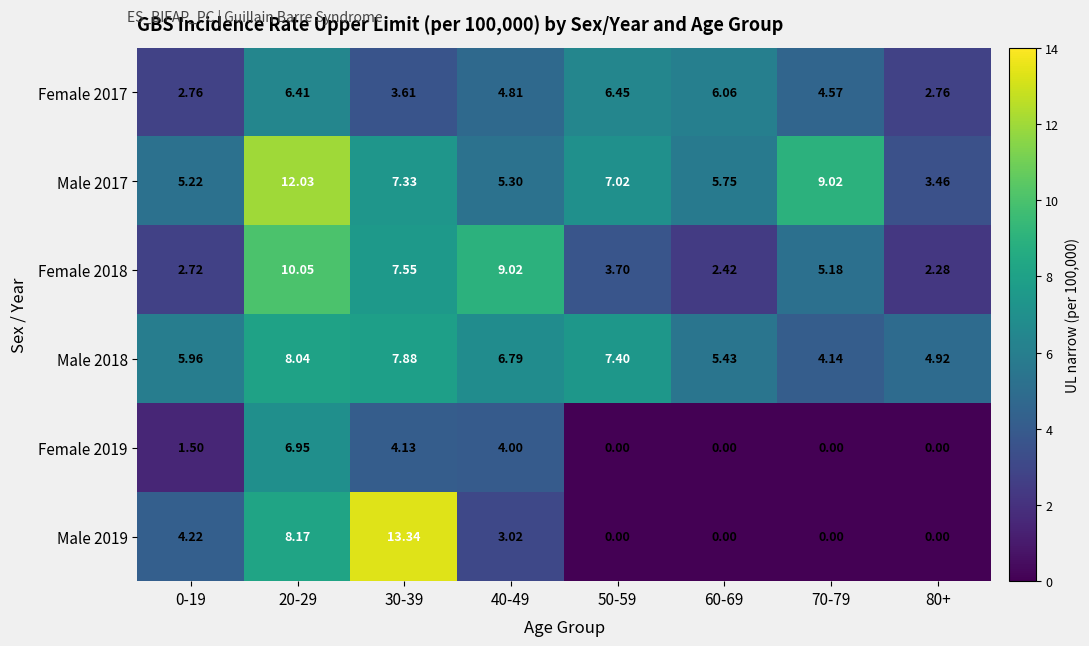

Is the value of Female 2017 at 70-79 greater than the value of Female 2019 at 0-19?

Yes